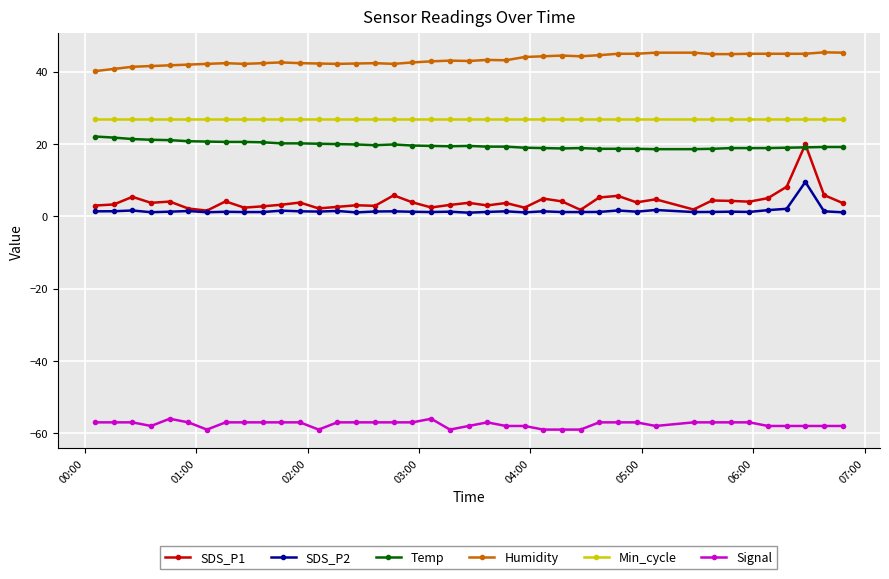

What is the sum of all SDS_P1 values?

166.6